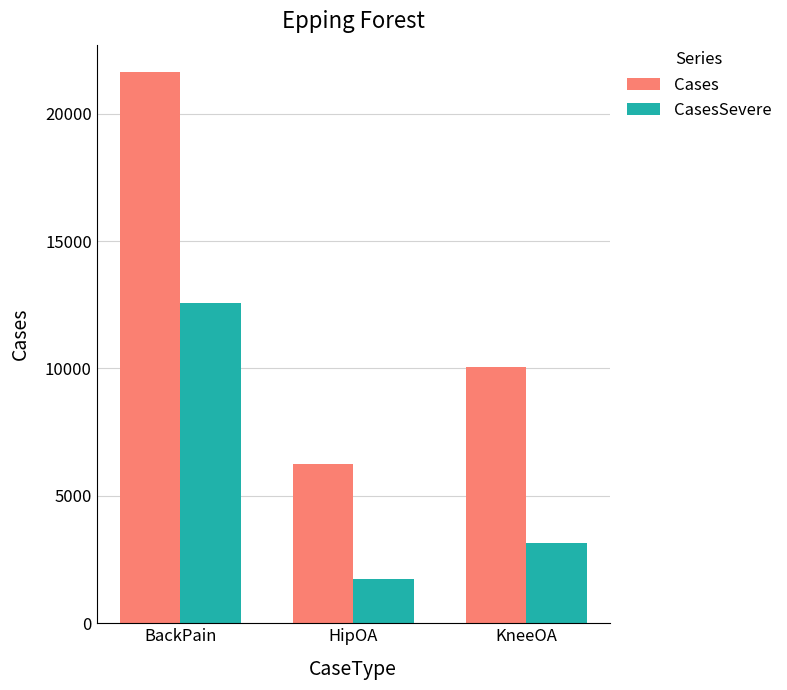

Where is CasesSevere nearest to the value 7143?

KneeOA